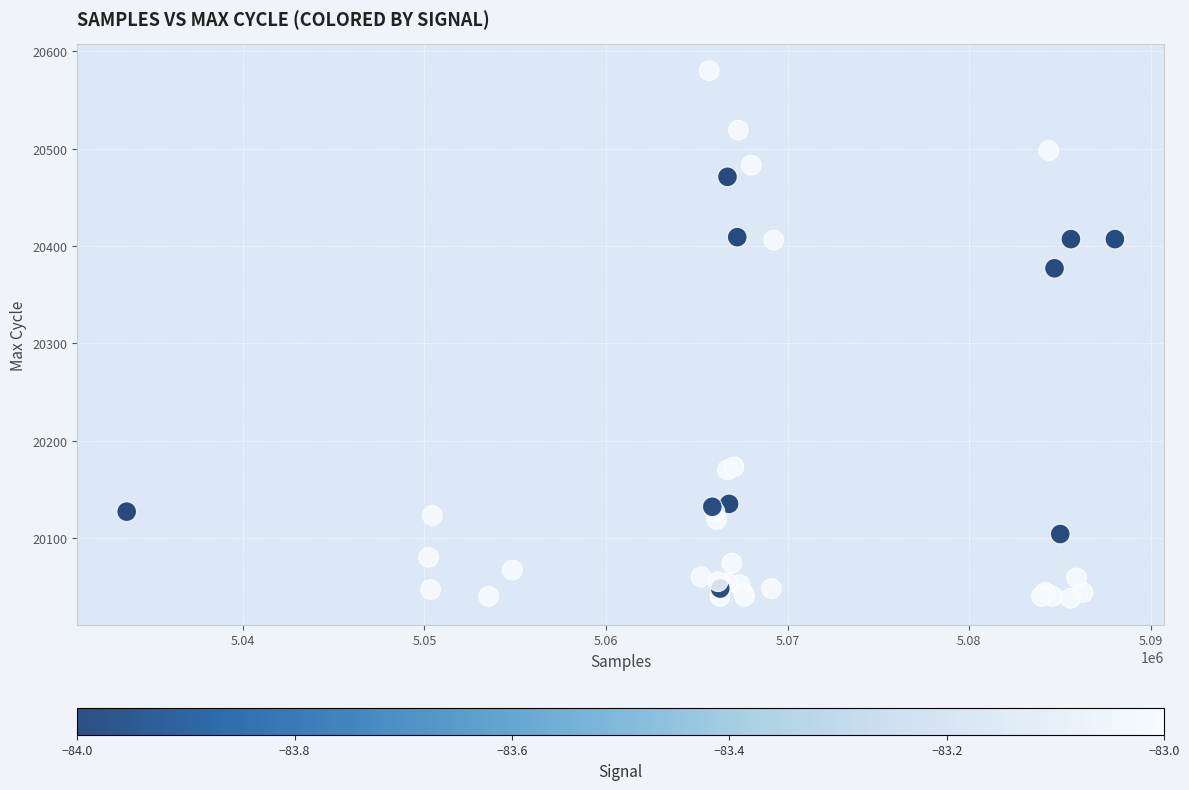

What Y value in the scatter plot is closest to 20309?

20377